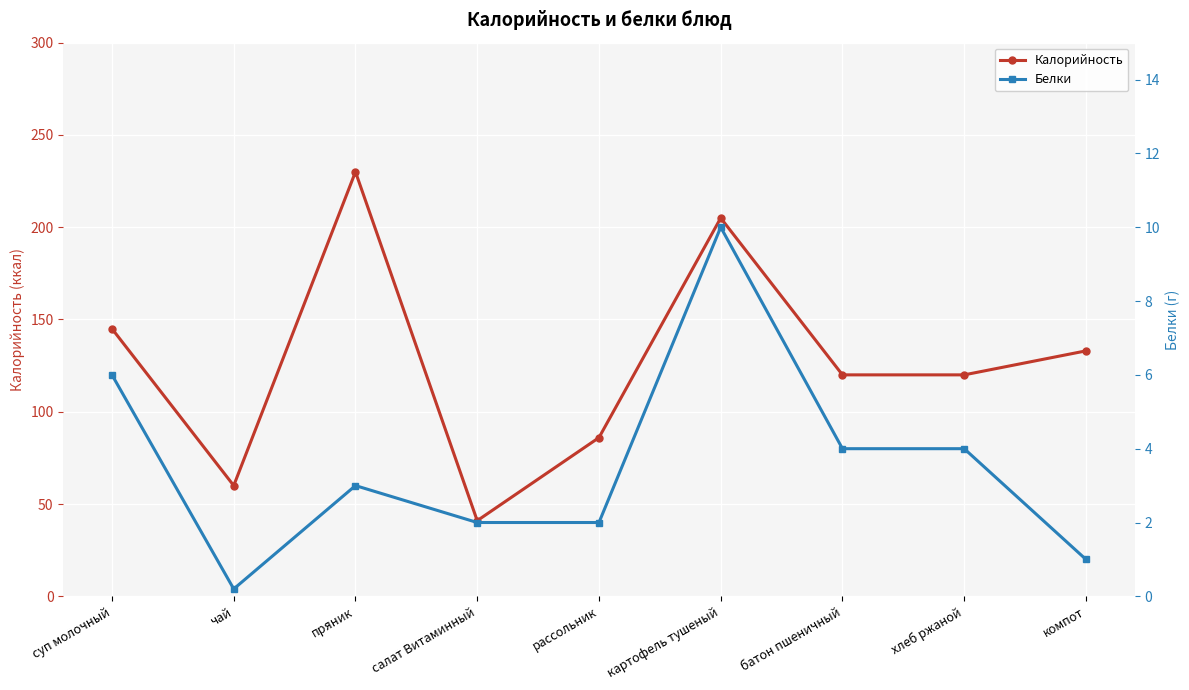

True or false: Калорийность and Белки intersect in this chart.

False